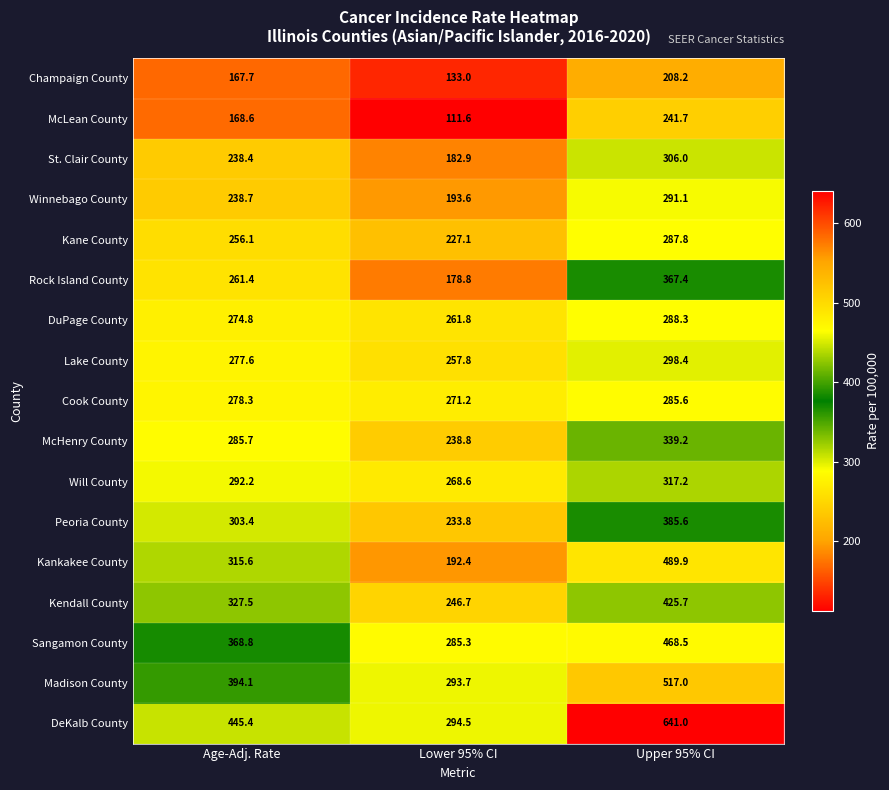

Which category has the highest value across all series?

Upper 95% CI